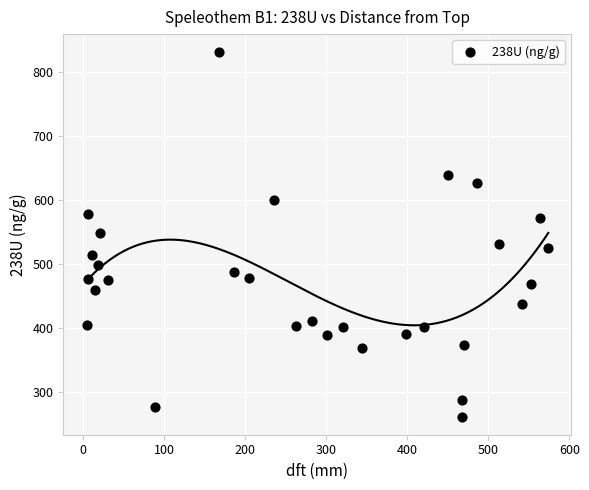

What is the range of Y values (max minus min)?

568.2